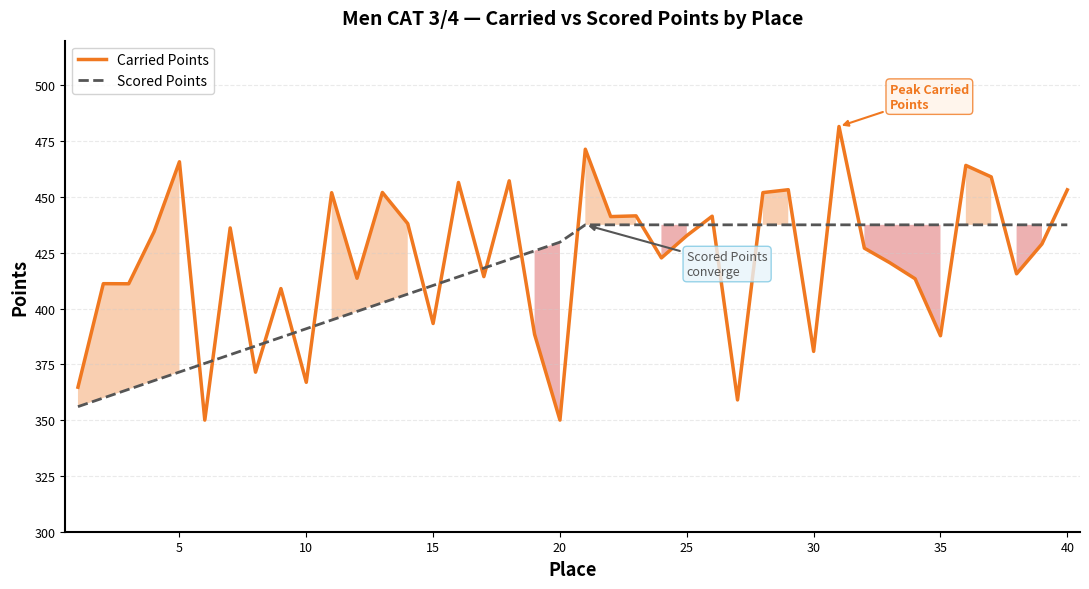

How many data points does each series have?

40